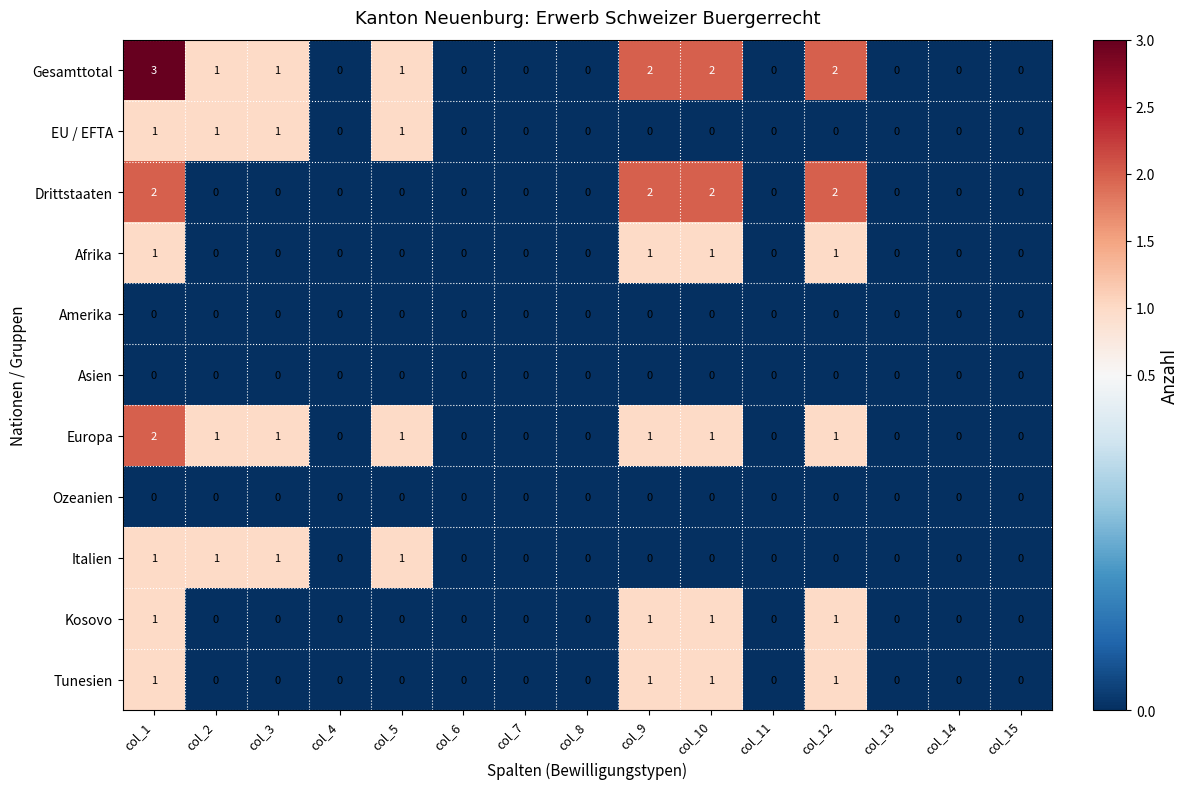

Which series has the largest total across all categories?

Gesamttotal